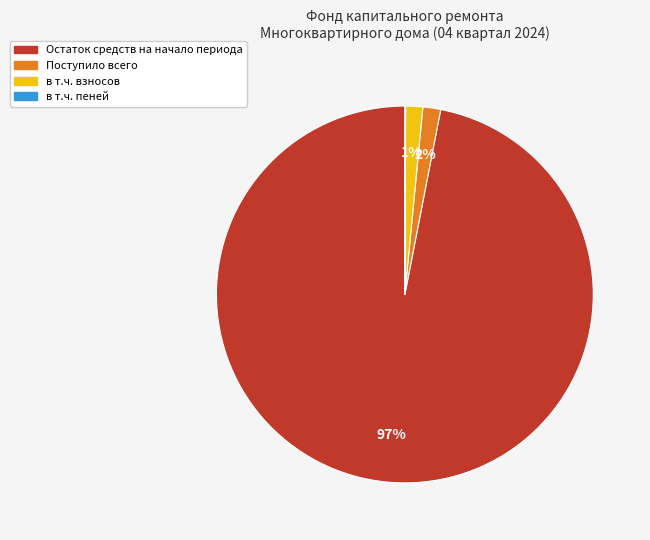

Which category has the biggest portion of the pie?

Остаток средств на начало периода